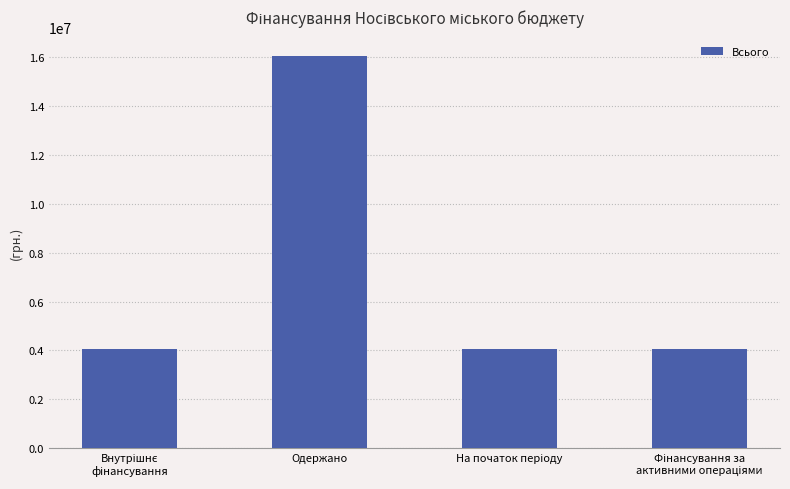

What is the sum of all values?

28216443